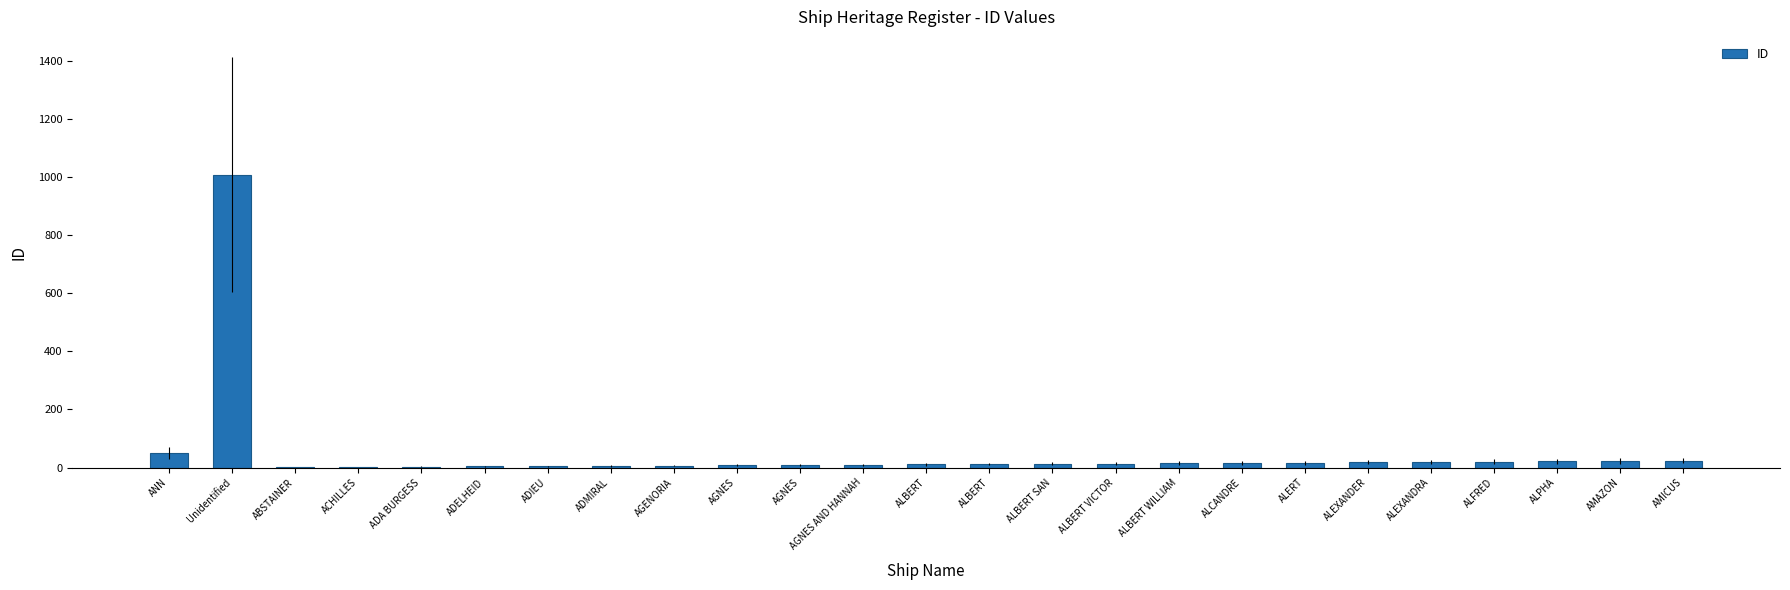

What is the change in value from AGENORIA to ALBERT?

+5